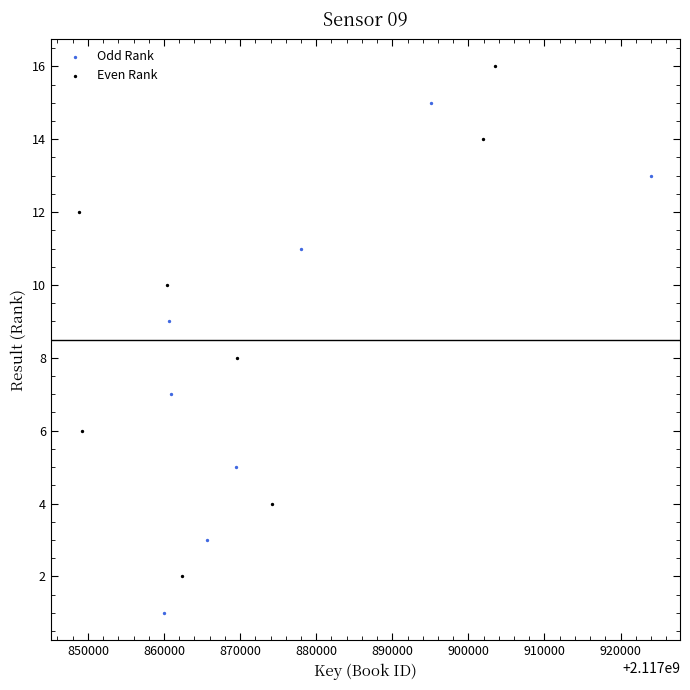

Which series reaches the maximum Y coordinate?

Even Rank